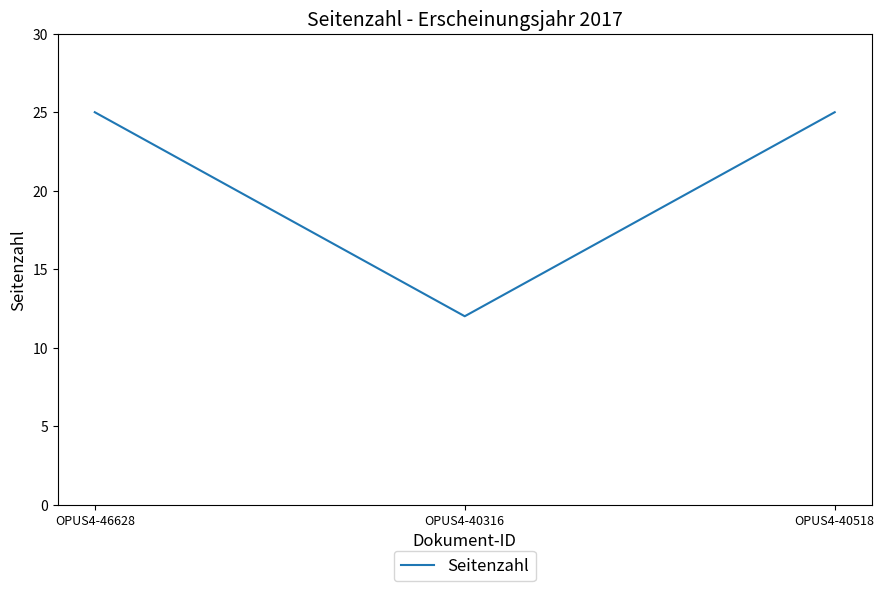

At which label is the value closest to 18?

OPUS4-40316